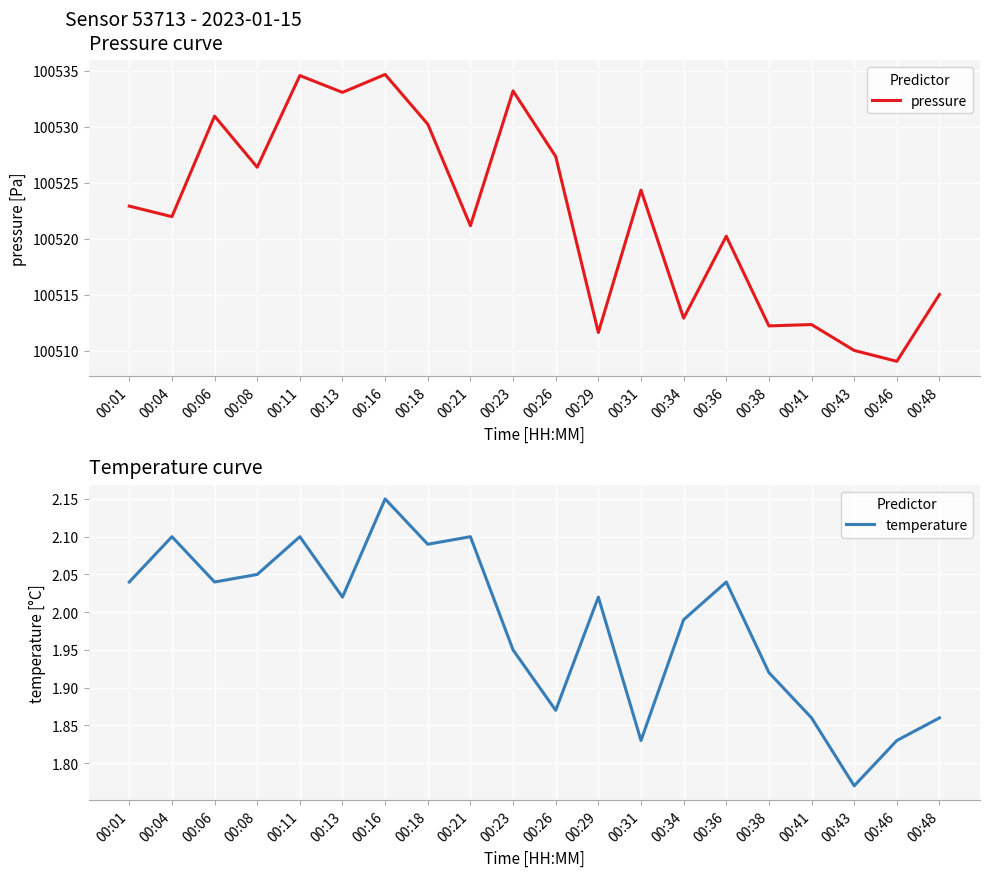

What is the difference between the second highest and minimum values in the temperature series?

0.3